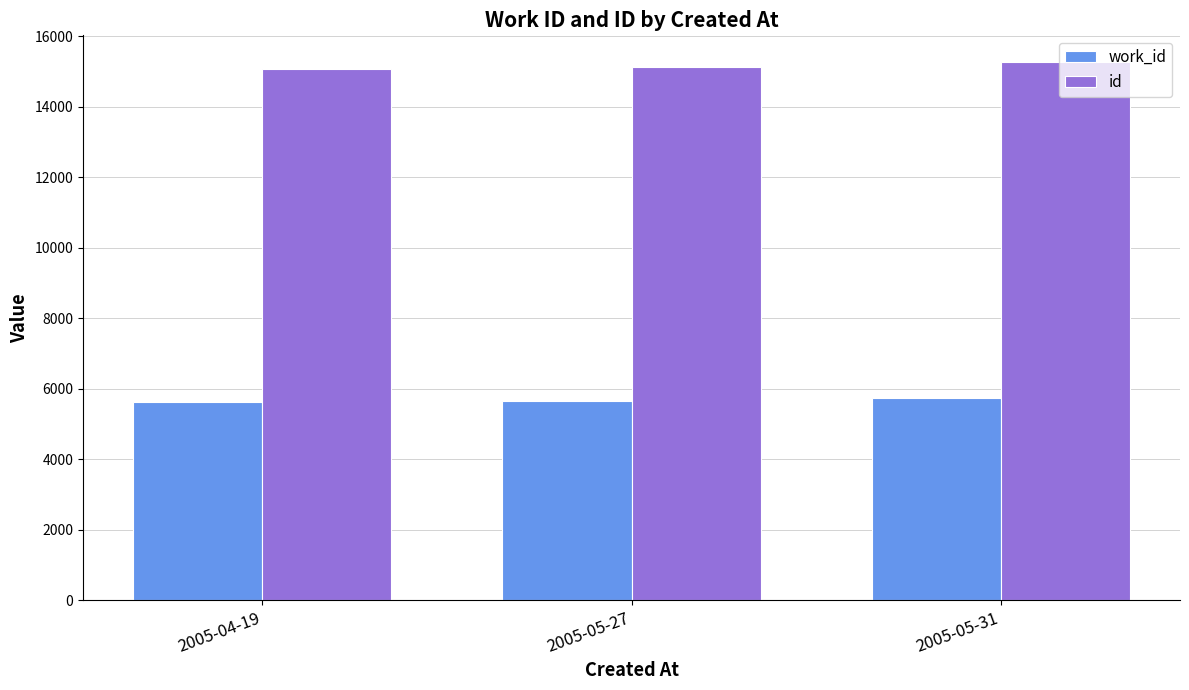

Is it true that id equals 9580 at 2005-04-19?

False